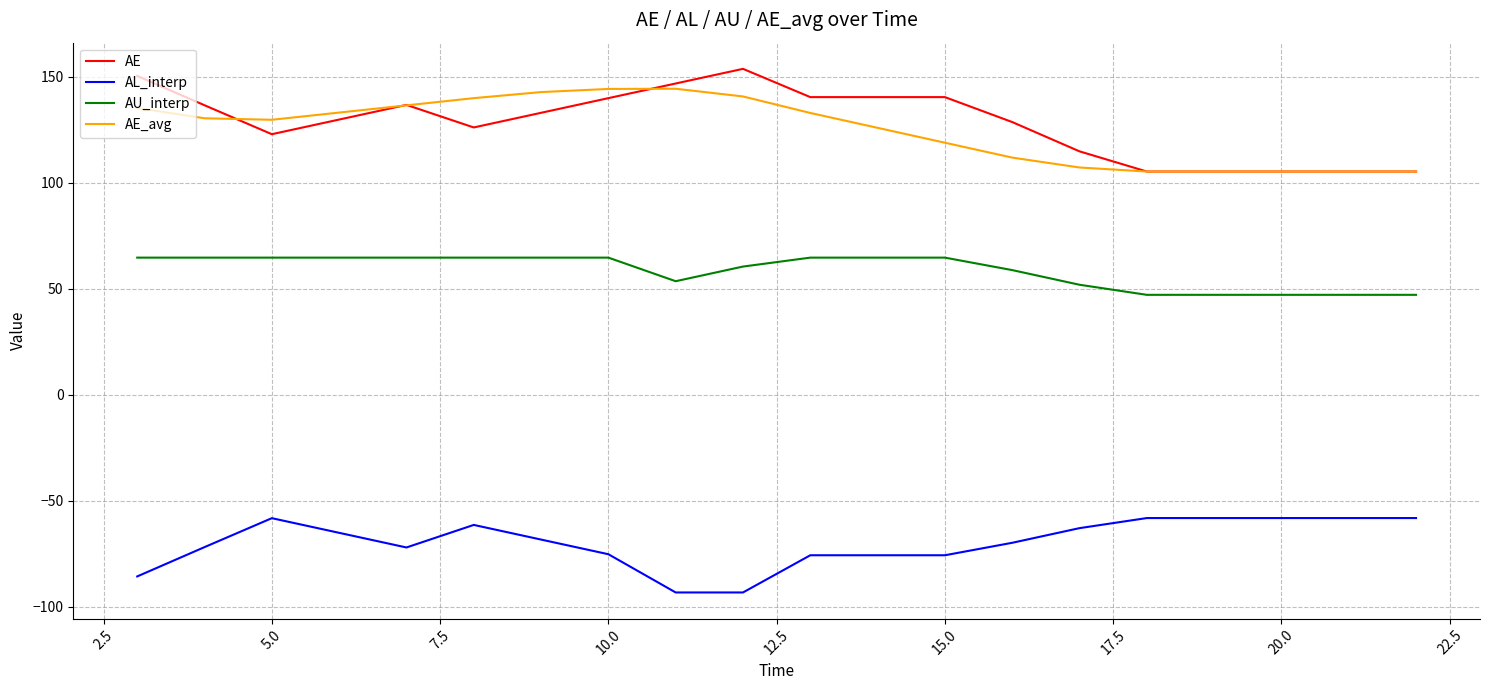

Which series has the largest range (max minus min)?

AE